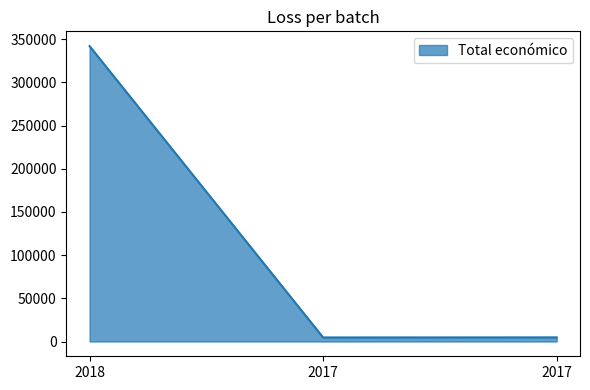

What is the sum of the values at 2018 and 2017?

346818